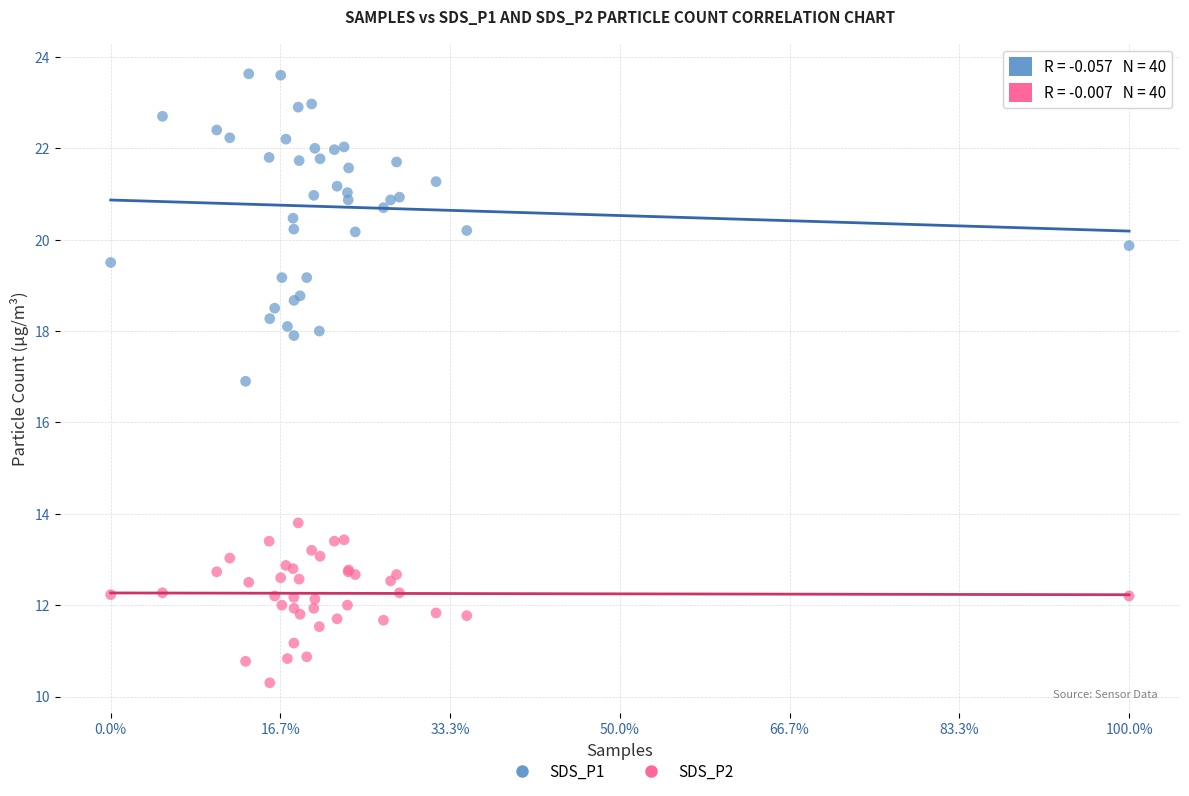

Which series contains the lowest Y value?

SDS_P2